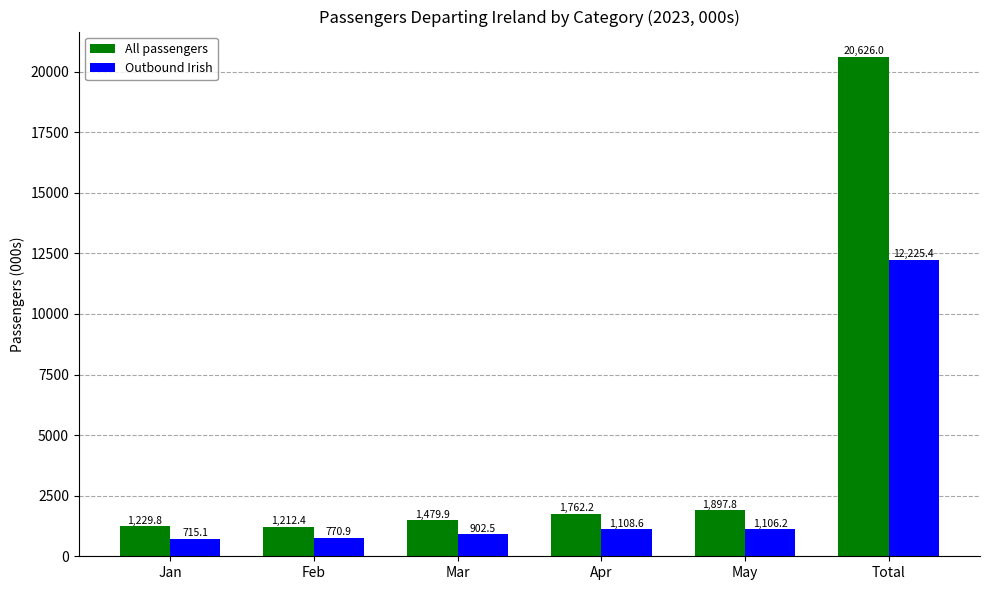

What is the difference between the Outbound Irish values at May and Feb?

335.3